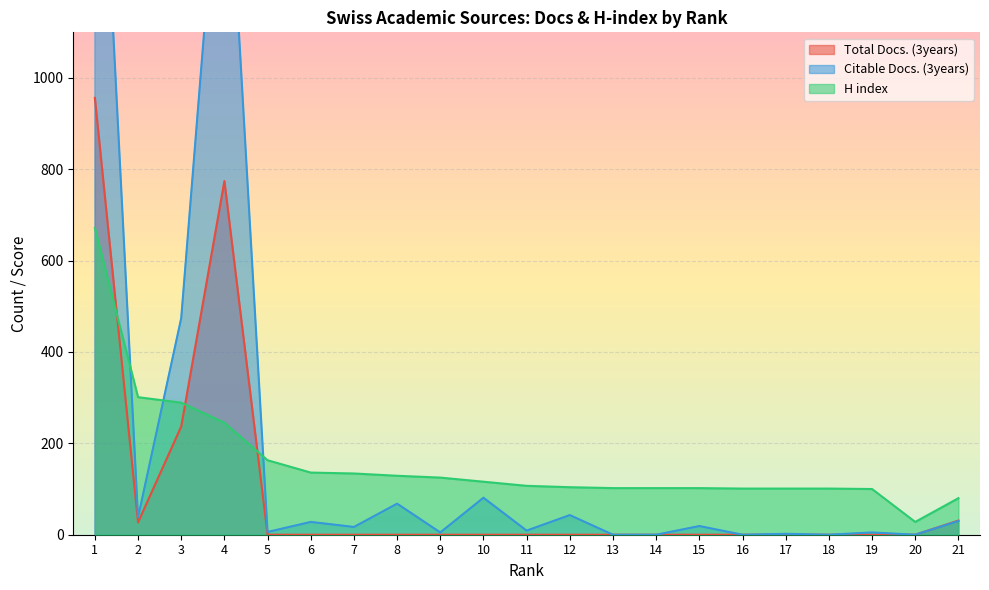

What is the difference between the second highest and second lowest values in the H index series?

221